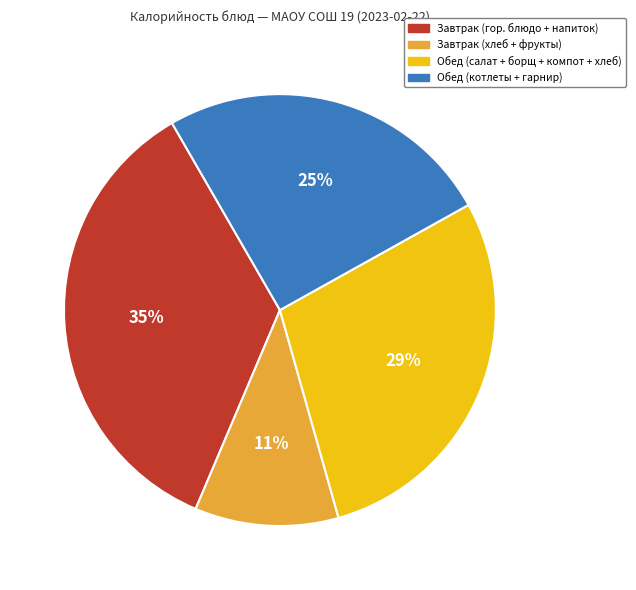

Which category has the biggest portion of the pie?

Завтрак (гор. блюдо + напиток)